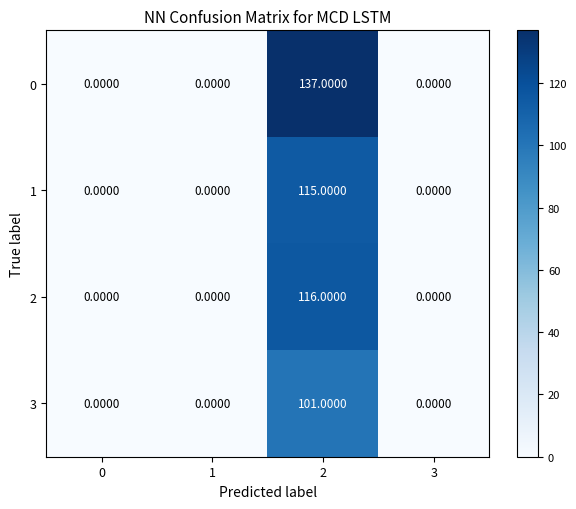

Count the number of categories in the chart.

4